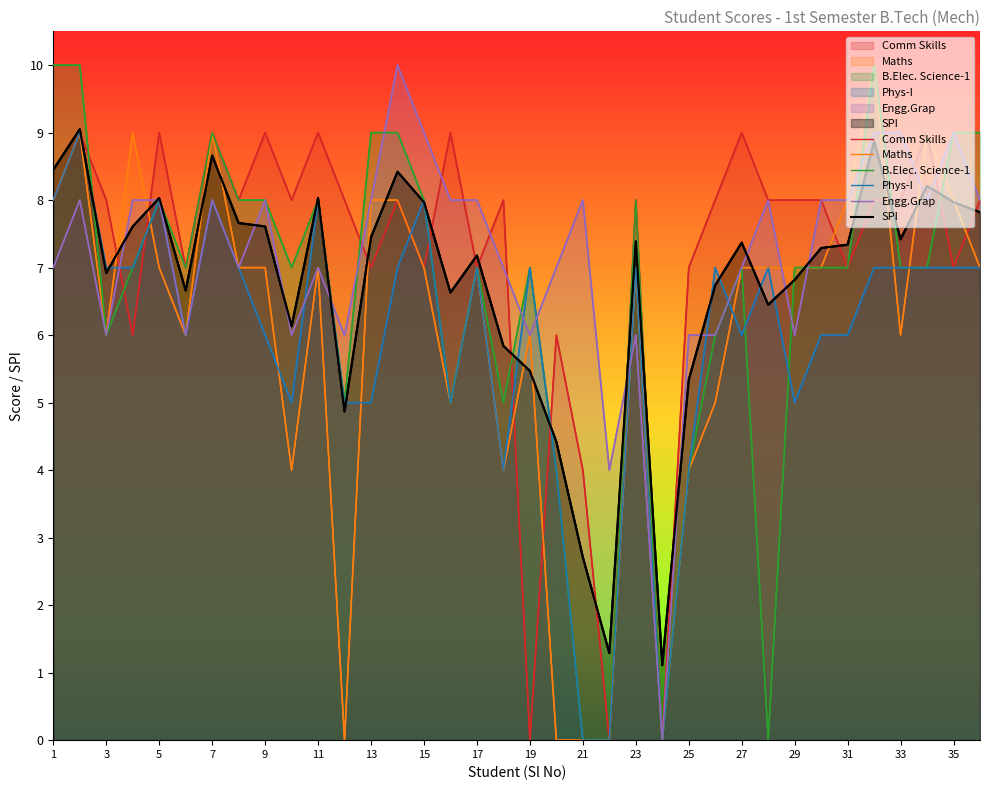

Where does the Phys-I series first go above 7?

1